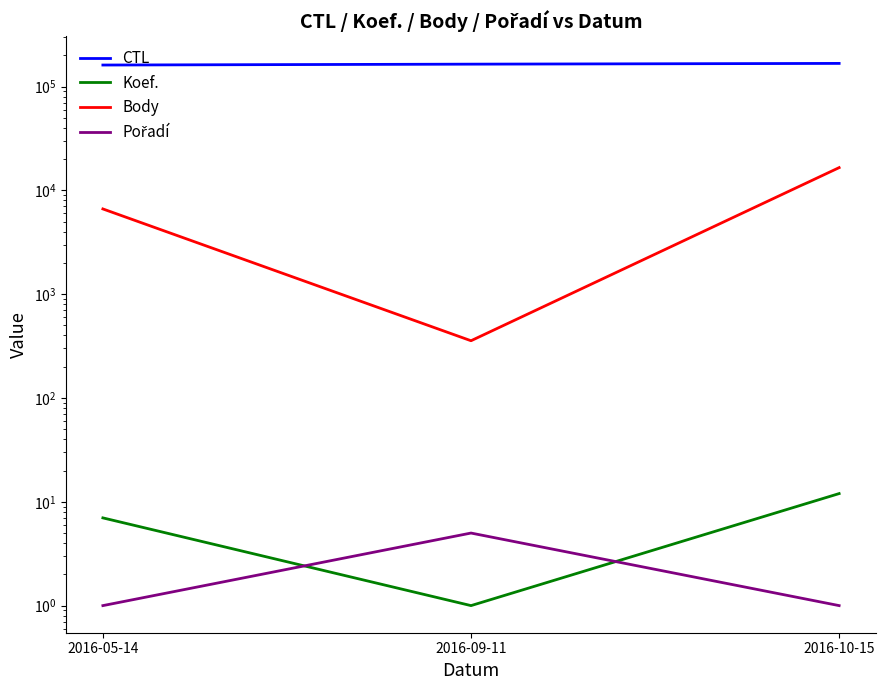

Between 2016-10-15 and 2016-09-11, which is larger?

2016-10-15